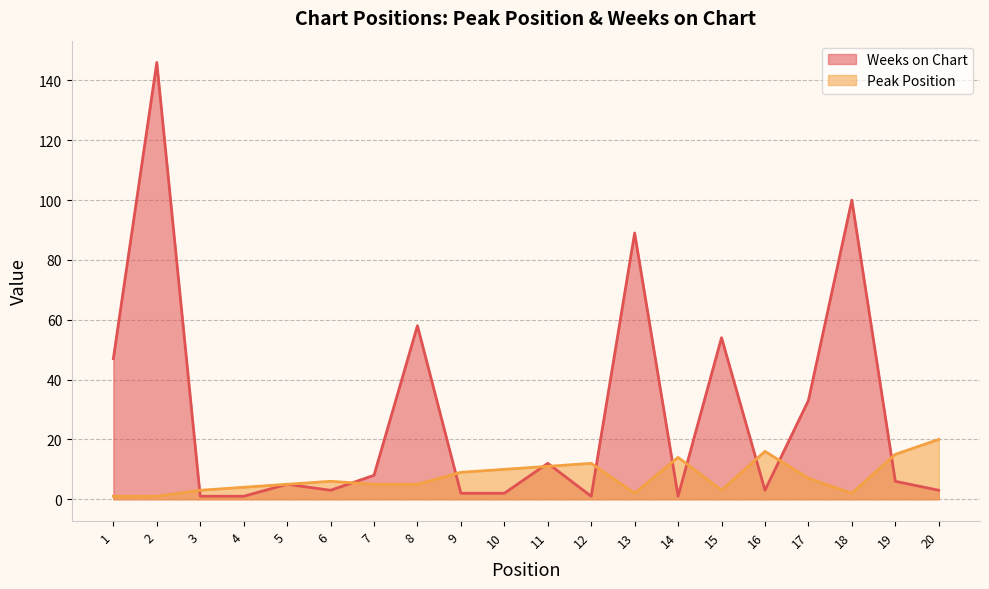

Does the chart have visible grid lines?

Yes